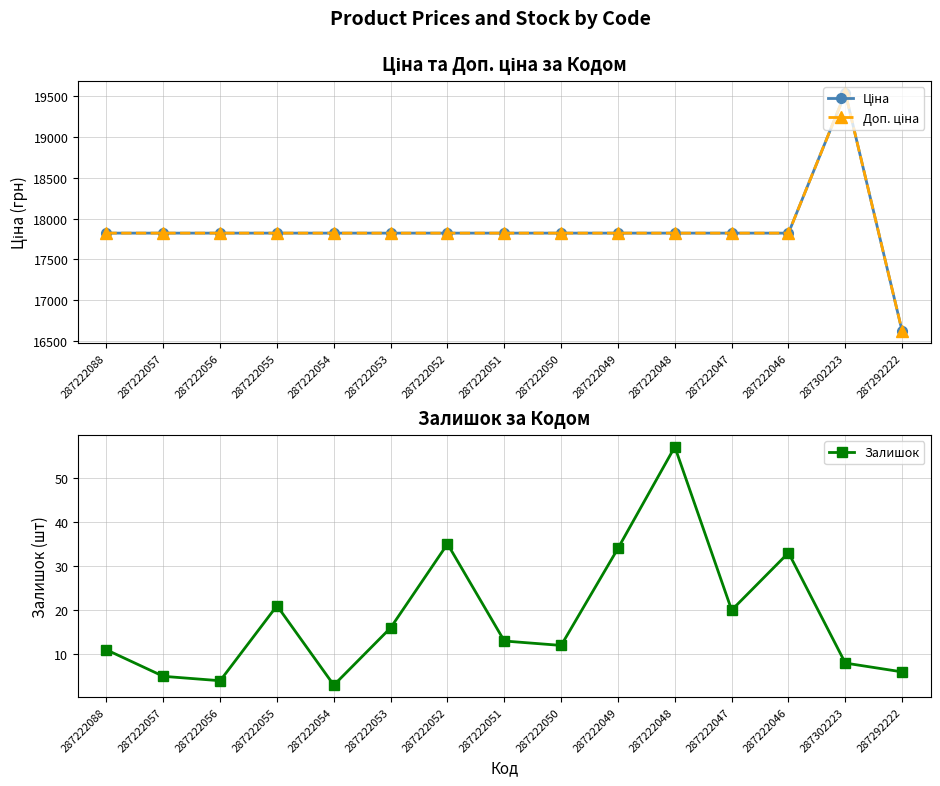

What is the smallest value displayed?

3.0